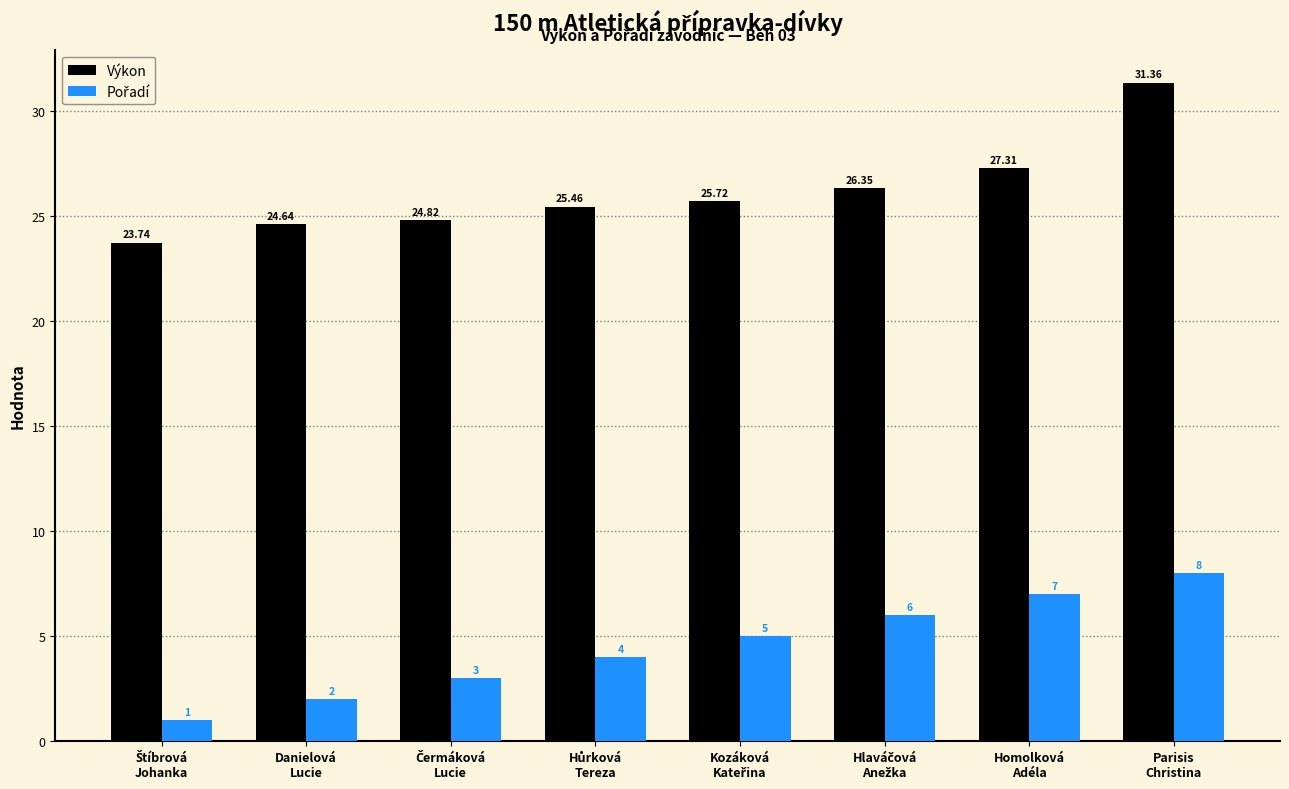

True or false: Výkon has a value of 24.6 at Danielová
Lucie.

True